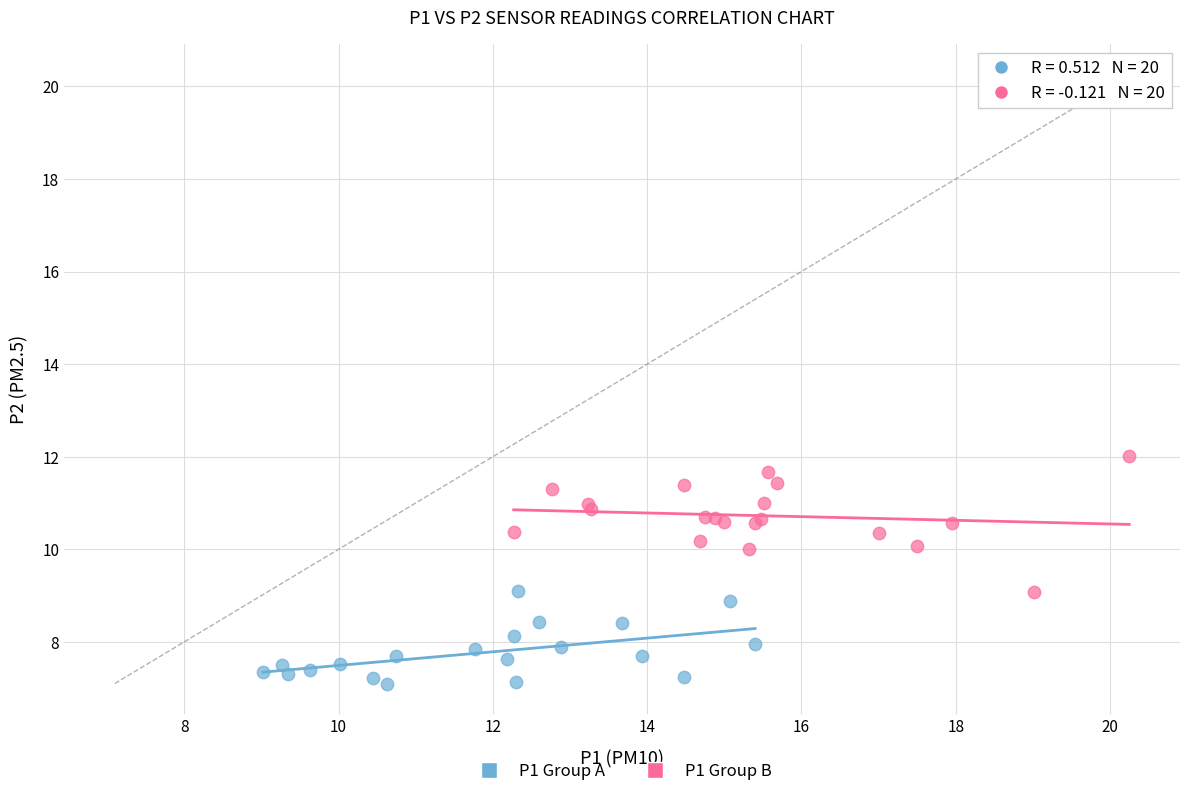

Which series has the widest spread of Y values?

P1 Group B